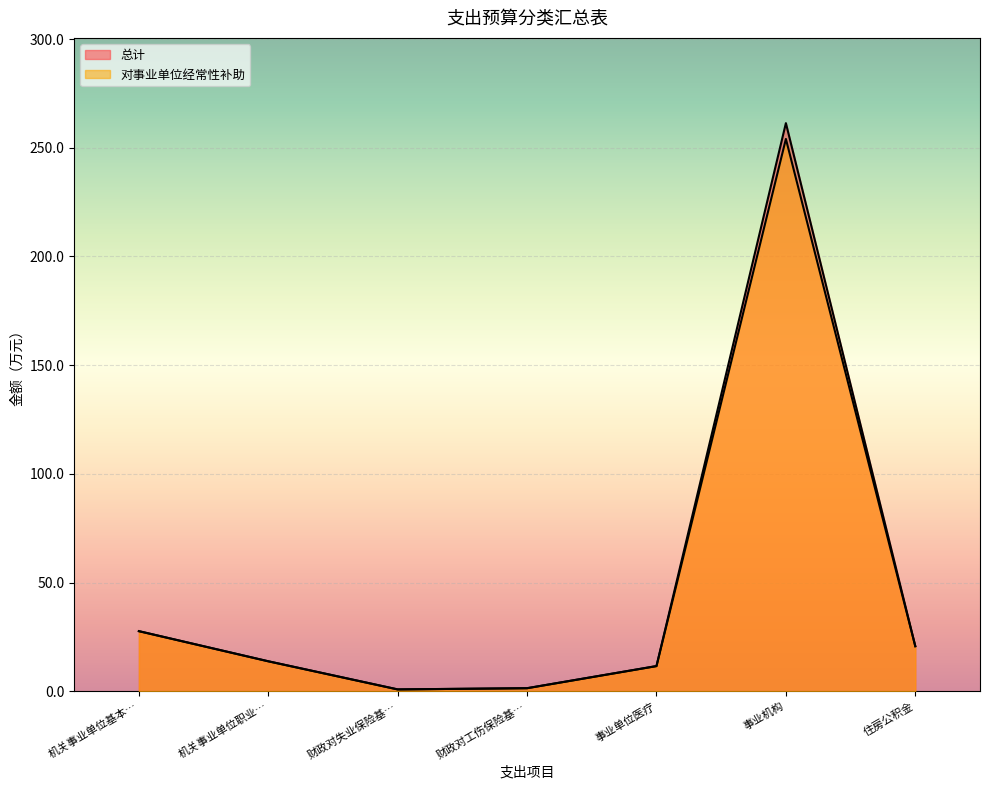

What is the difference between the maximum and second lowest values in the 对事业单位经常性补助 series?

252.6